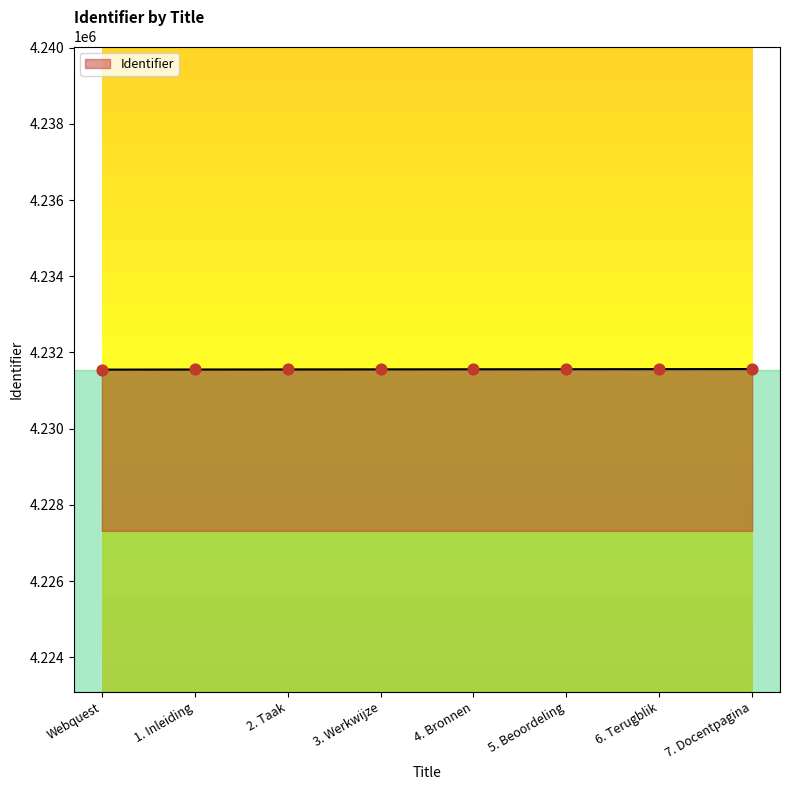

Approximately how many times larger is the value at 5. Beoordeling compared to Webquest?

1.0